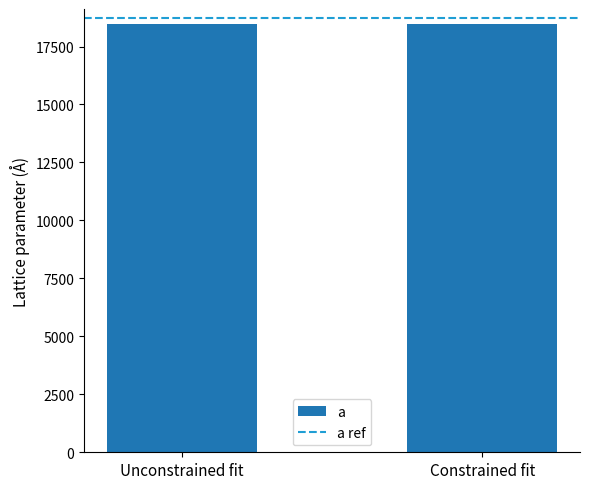

True or false: the data shows 18460.0 at Unconstrained fit.

True